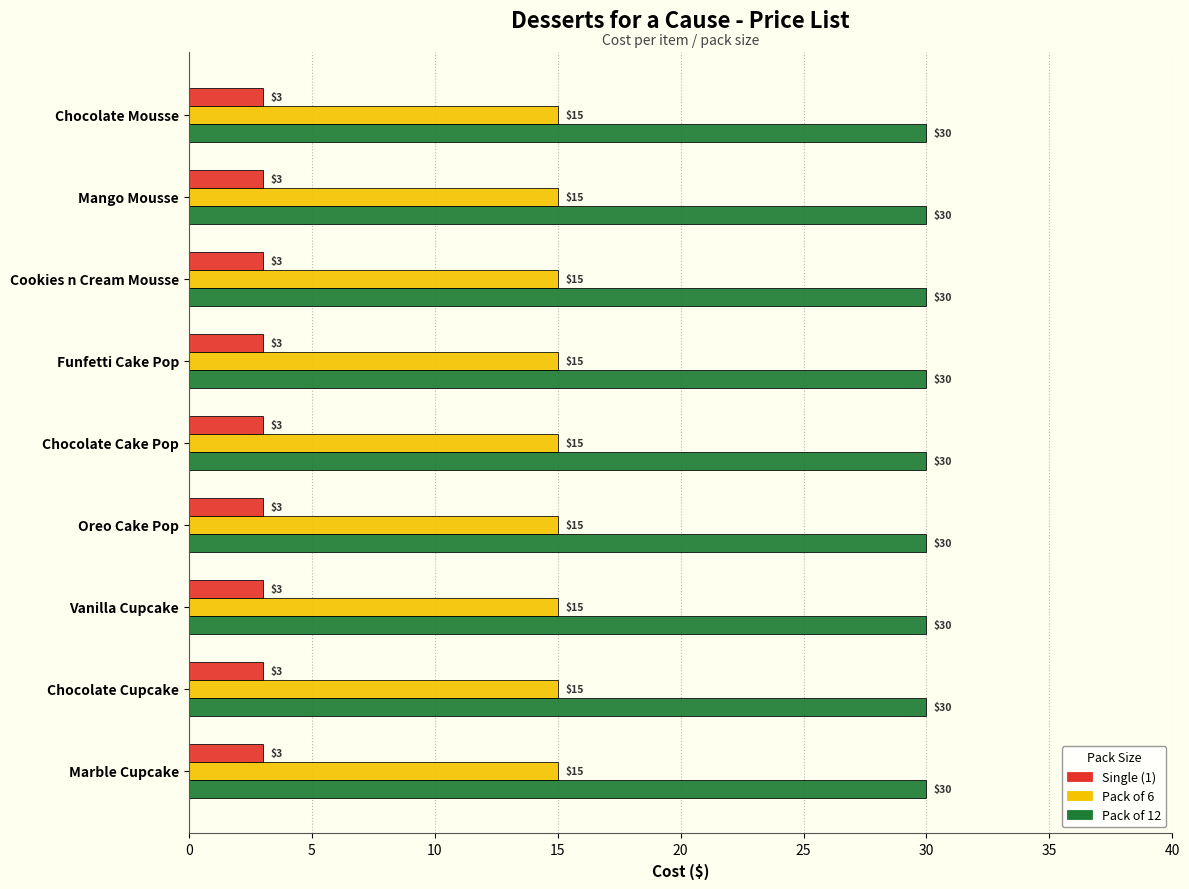

What value does the Pack of 6 series have at Cookies n Cream Mousse?

15